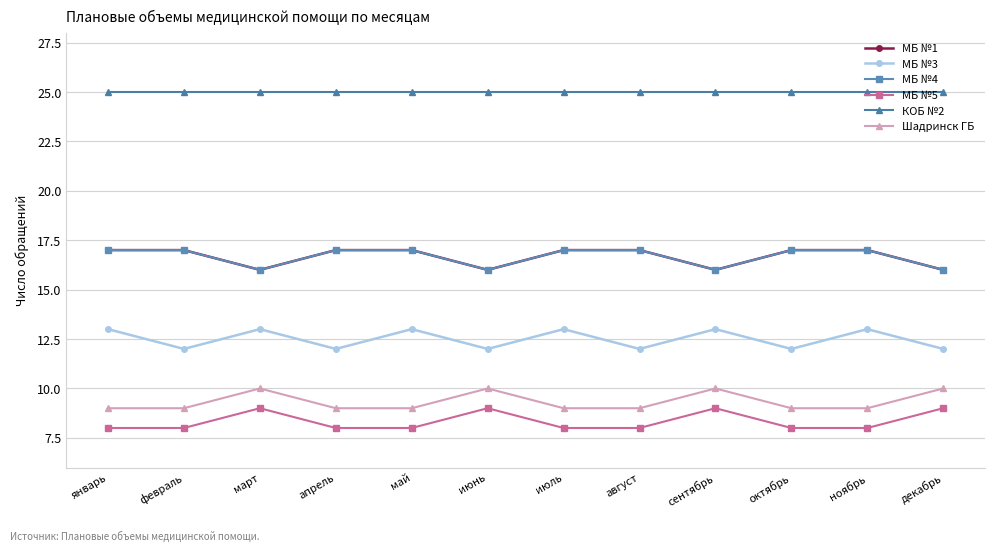

Is this an area chart (filled region under the line)?

No